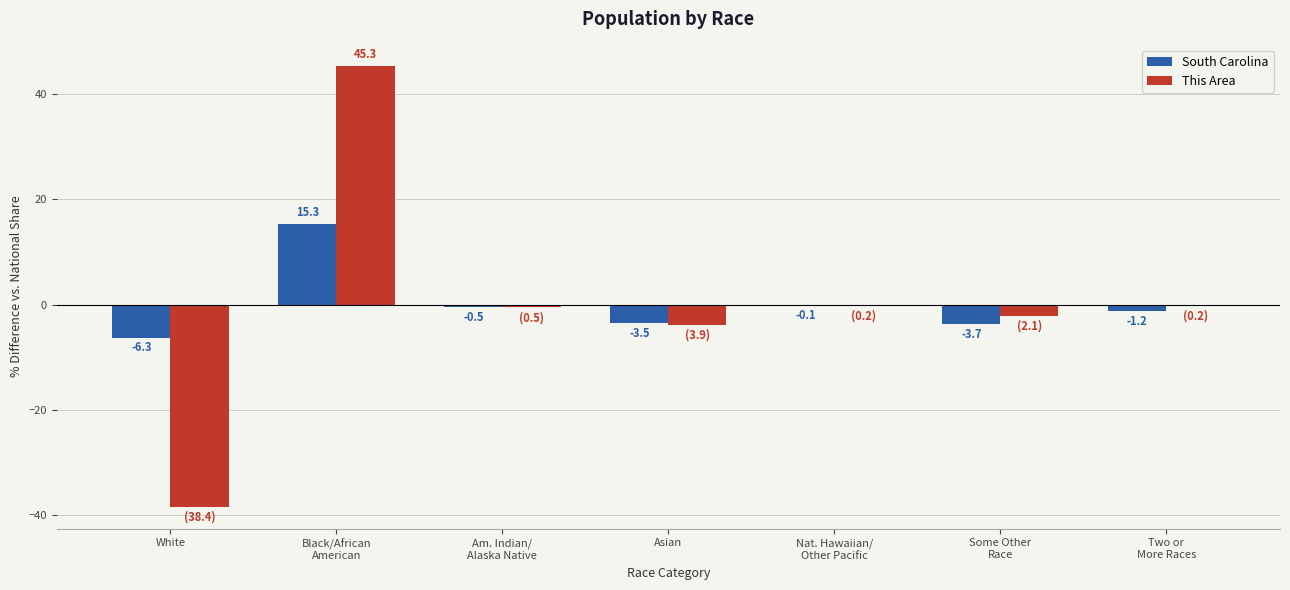

How many series are shown in this chart?

2